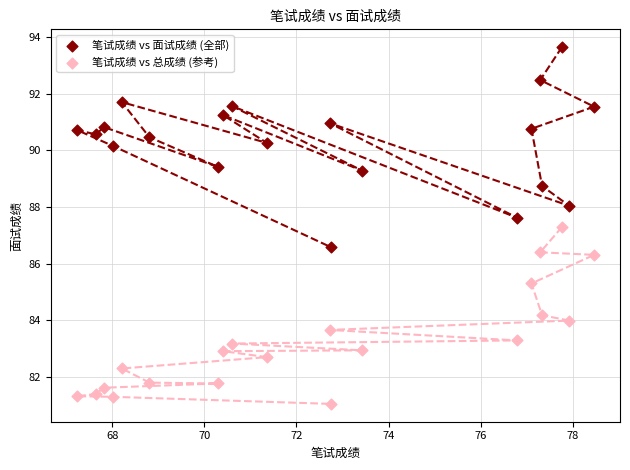

Across all data points, what is the range of X values (max minus min)?

11.2